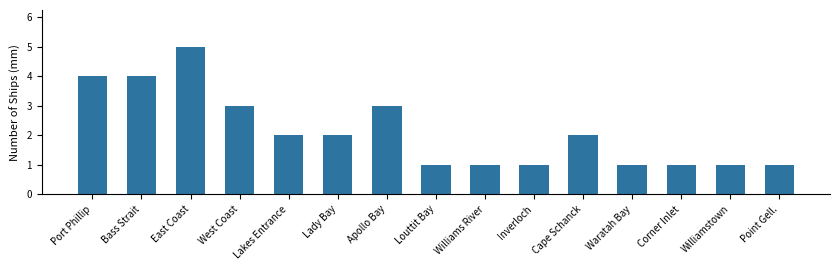

Reading left to right, what are all the values shown in this chart?

4	4	5	3	2	2	3	1	1	1	2	1	1	1	1